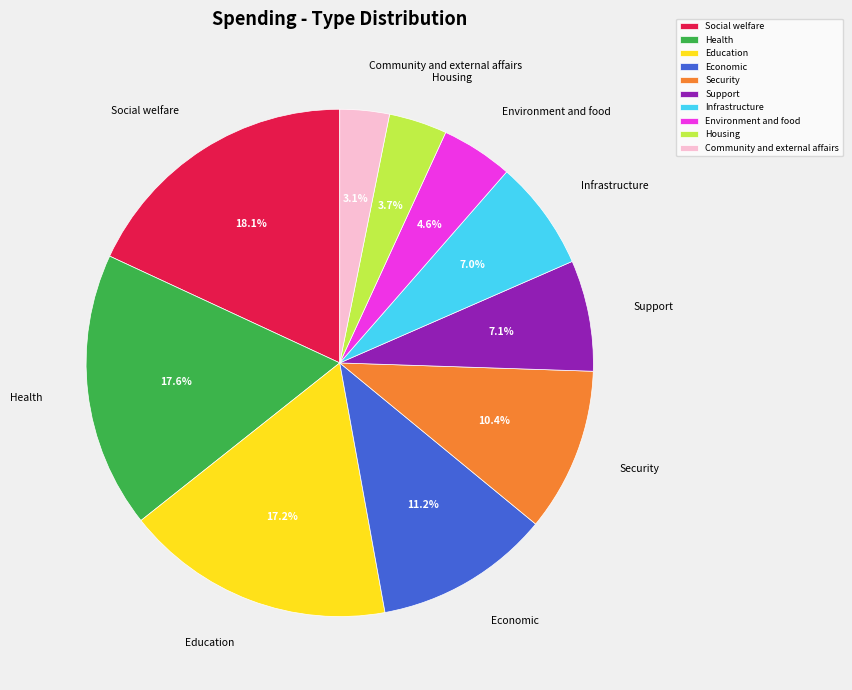

To the nearest percent, what is the difference between the largest and smallest slice percentages?

15%